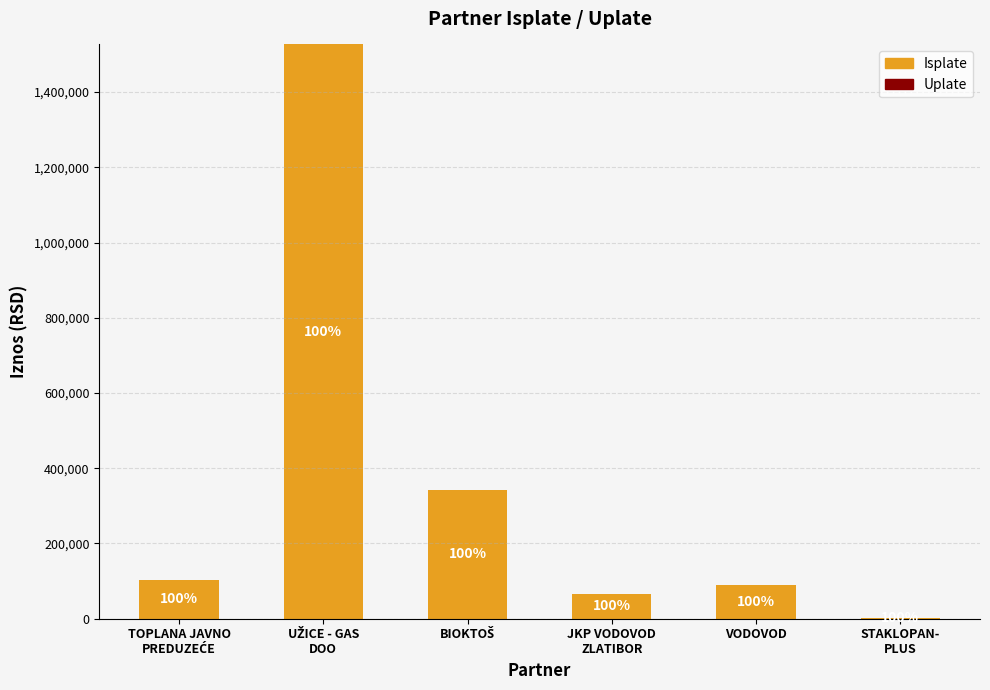

Reading left to right, list all the values displayed in this chart.

Isplate: TOPLANA JAVNO
PREDUZEĆE=102514.2	UŽICE - GAS
DOO=1526719.5	BIOKTOŠ=343228.6	JKP VODOVOD
ZLATIBOR=66570.4	VODOVOD=89160.3	STAKLOPAN-
PLUS=3073.9
Uplate: TOPLANA JAVNO
PREDUZEĆE=0.0	UŽICE - GAS
DOO=0.0	BIOKTOŠ=0.0	JKP VODOVOD
ZLATIBOR=0.0	VODOVOD=0.0	STAKLOPAN-
PLUS=0.0